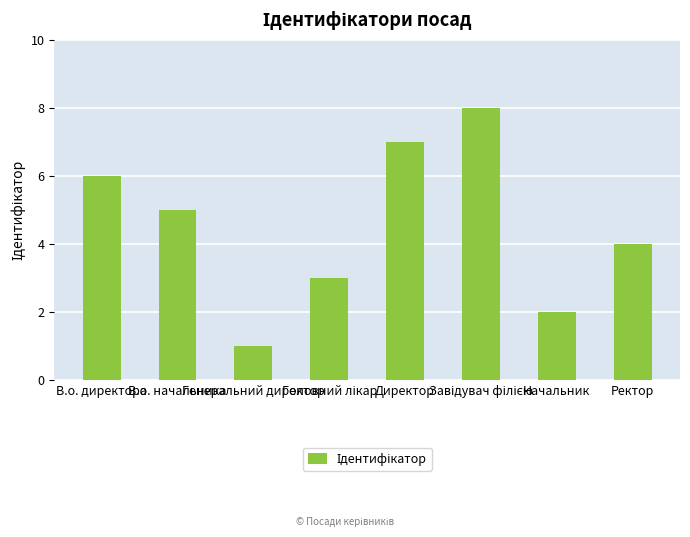

What is the greatest value displayed?

8